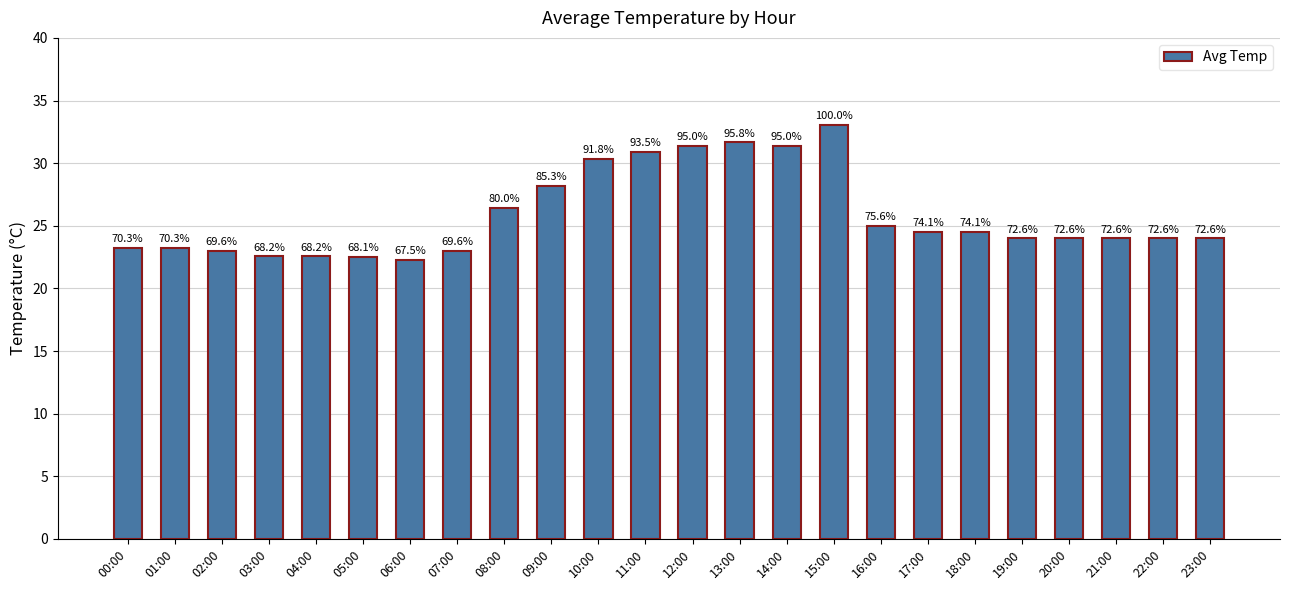

Reading left to right, what are all the values shown in this chart?

00:00=23.2	01:00=23.2	02:00=23.0	03:00=22.6	04:00=22.6	05:00=22.5	06:00=22.3	07:00=23.0	08:00=26.4	09:00=28.2	10:00=30.4	11:00=30.9	12:00=31.4	13:00=31.6	14:00=31.4	15:00=33.0	16:00=25.0	17:00=24.5	18:00=24.5	19:00=24.0	20:00=24.0	21:00=24.0	22:00=24.0	23:00=24.0